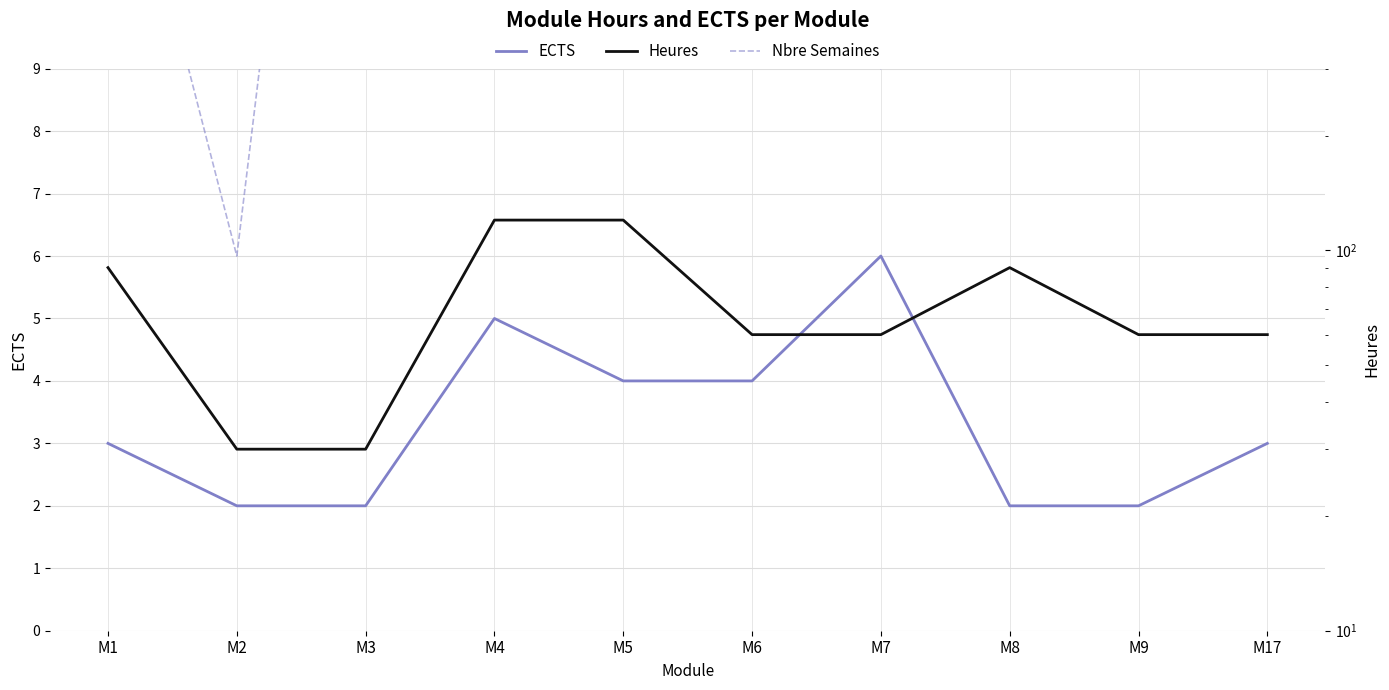

True or false: ECTS and Nbre Semaines intersect in this chart.

False